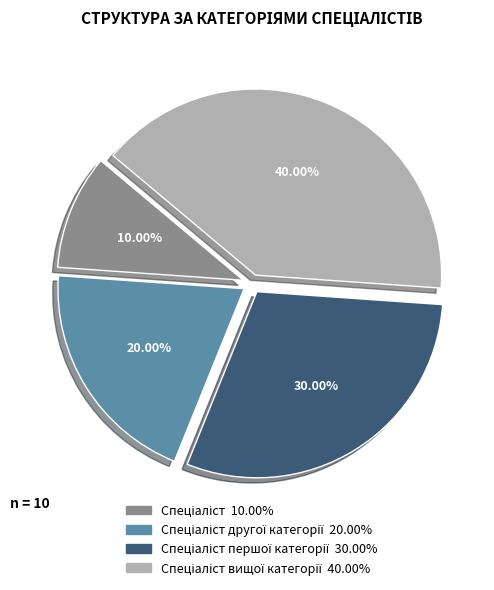

Is there a majority slice in this chart?

No